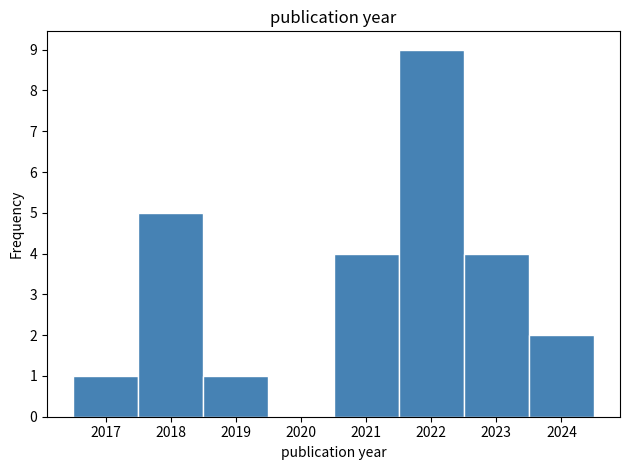

How tall is the bar that spans 2018.5 to 2019.5 on the x-axis? The values are not printed on the chart, so give them approximately, as read against the axis.

1